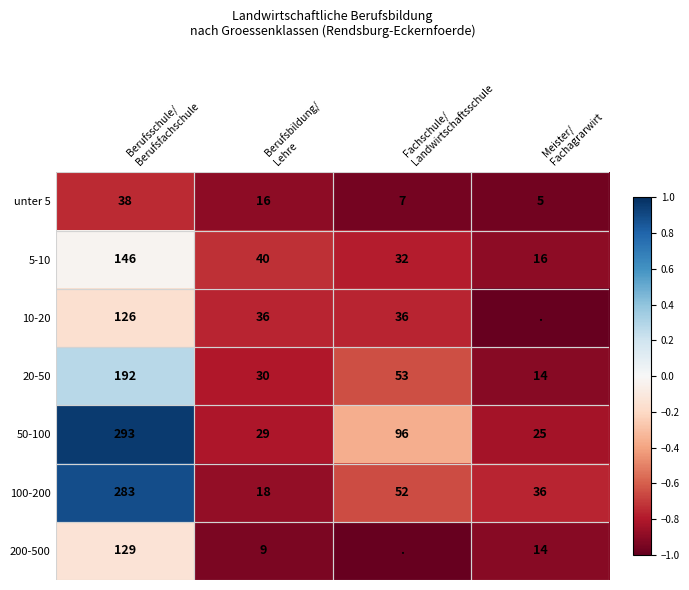

How many categories are shown in the chart?

4